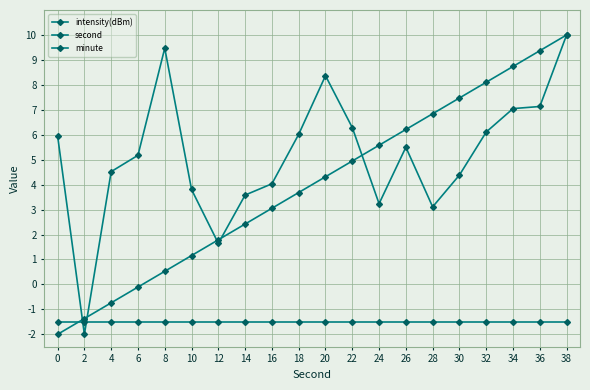

How many series are shown in this chart?

3